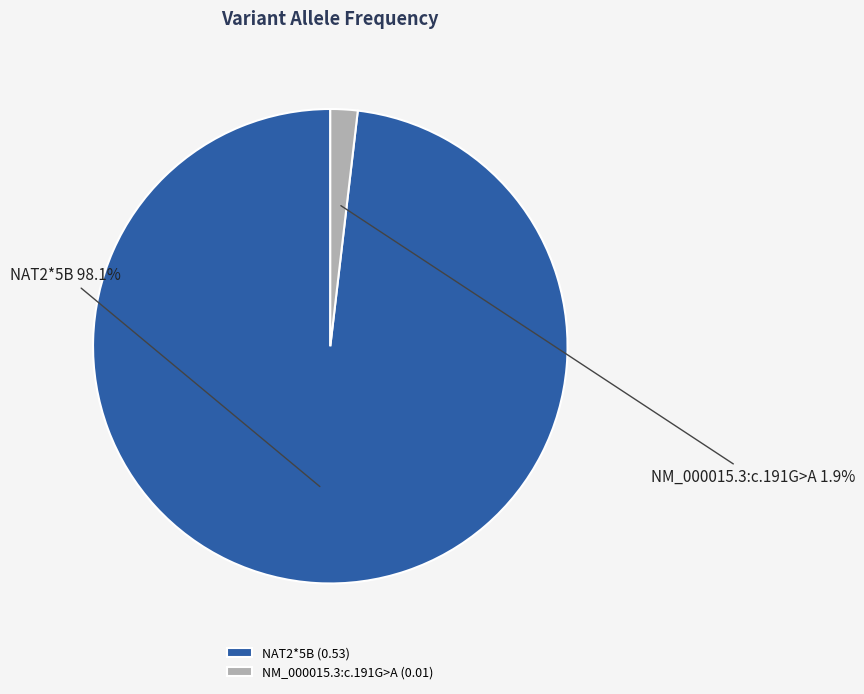

Does any single category account for the majority?

Yes